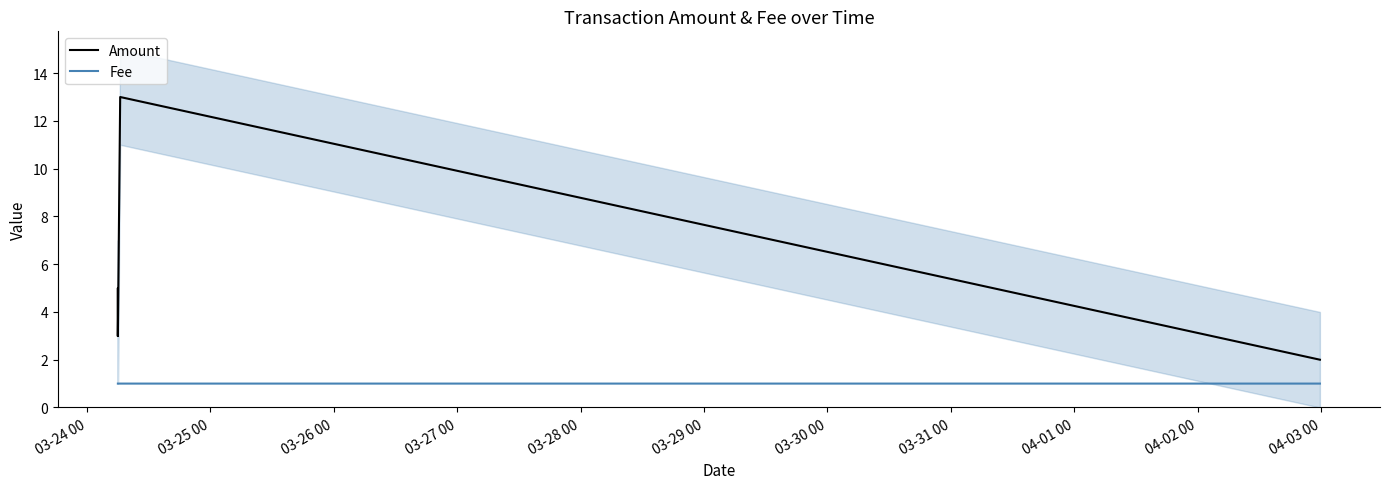

How many categories are shown in the chart?

6